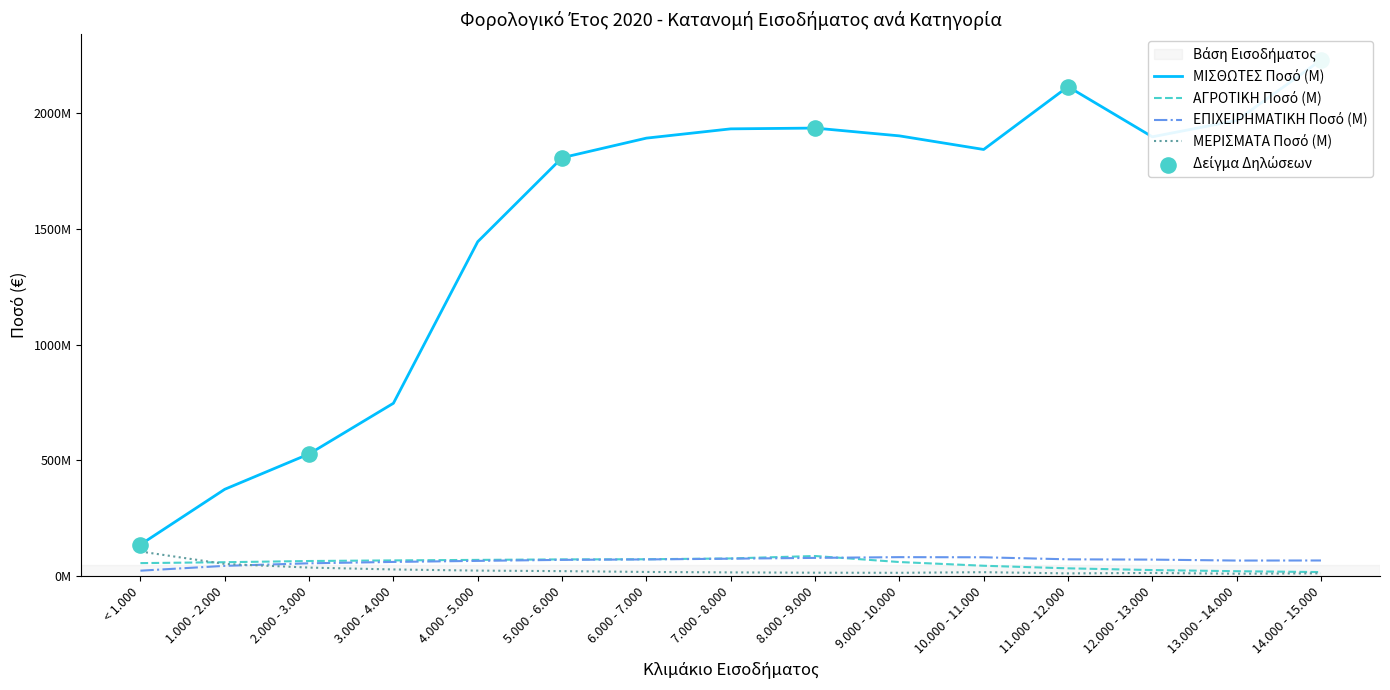

Which series has the largest total across all categories?

ΜΙΣΘΩΤΕΣ Ποσό (M)